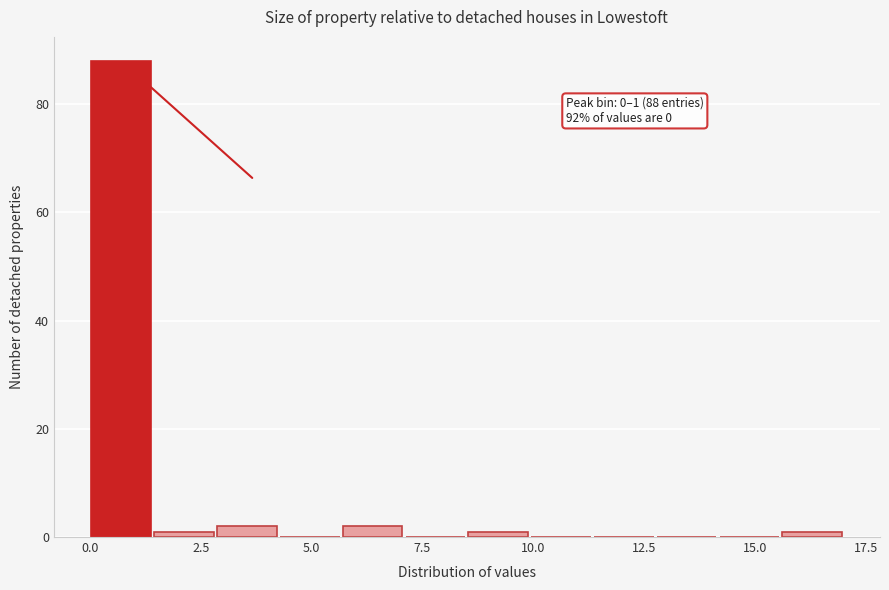

Read against the x-axis, roughly where is the centre of the tallest bar?

0.5